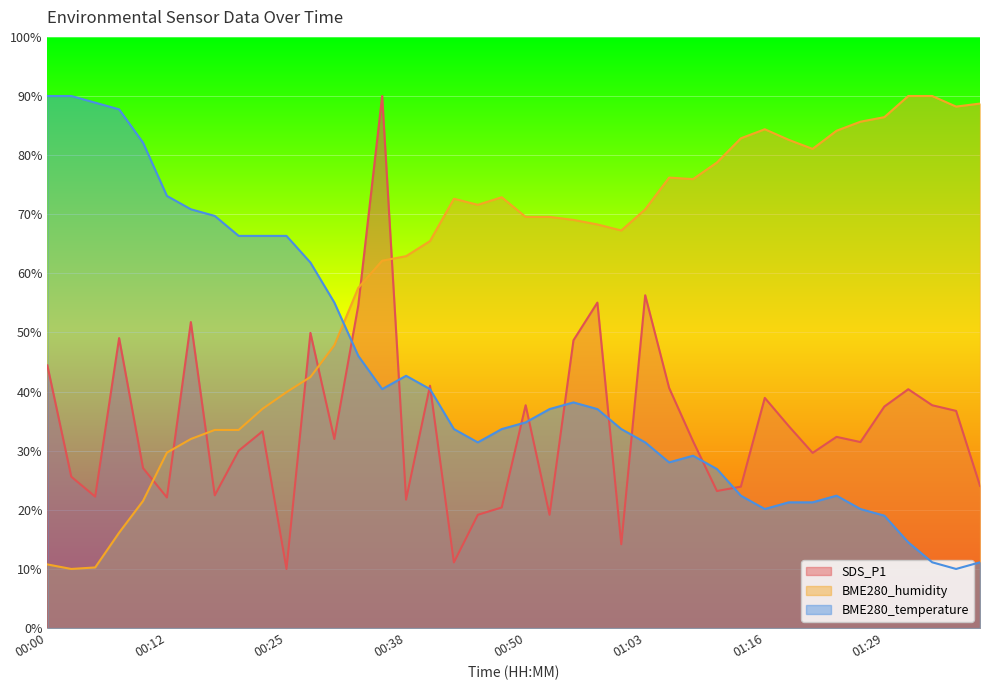

Rank the series by their average value, from highest to lowest.

BME280_humidity, BME280_temperature, SDS_P1